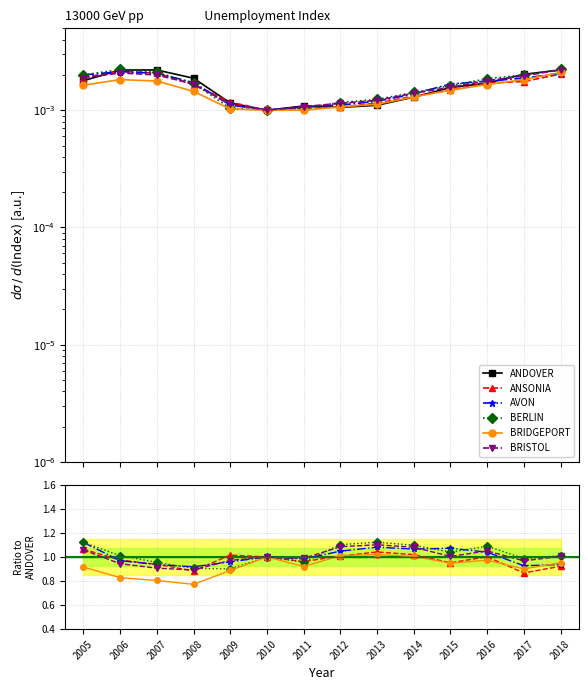

Where is the first local maximum for BRISTOL?

2006